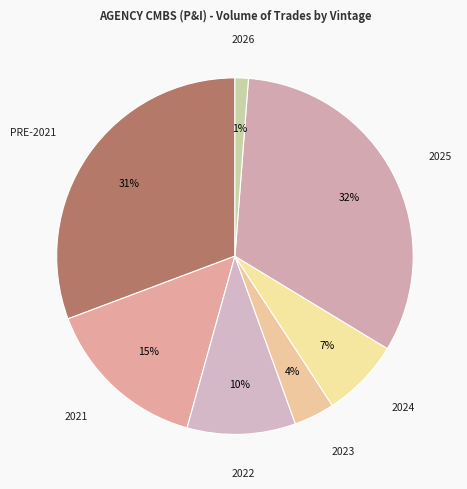

Is it true that 2026 is 11% of the pie?

False